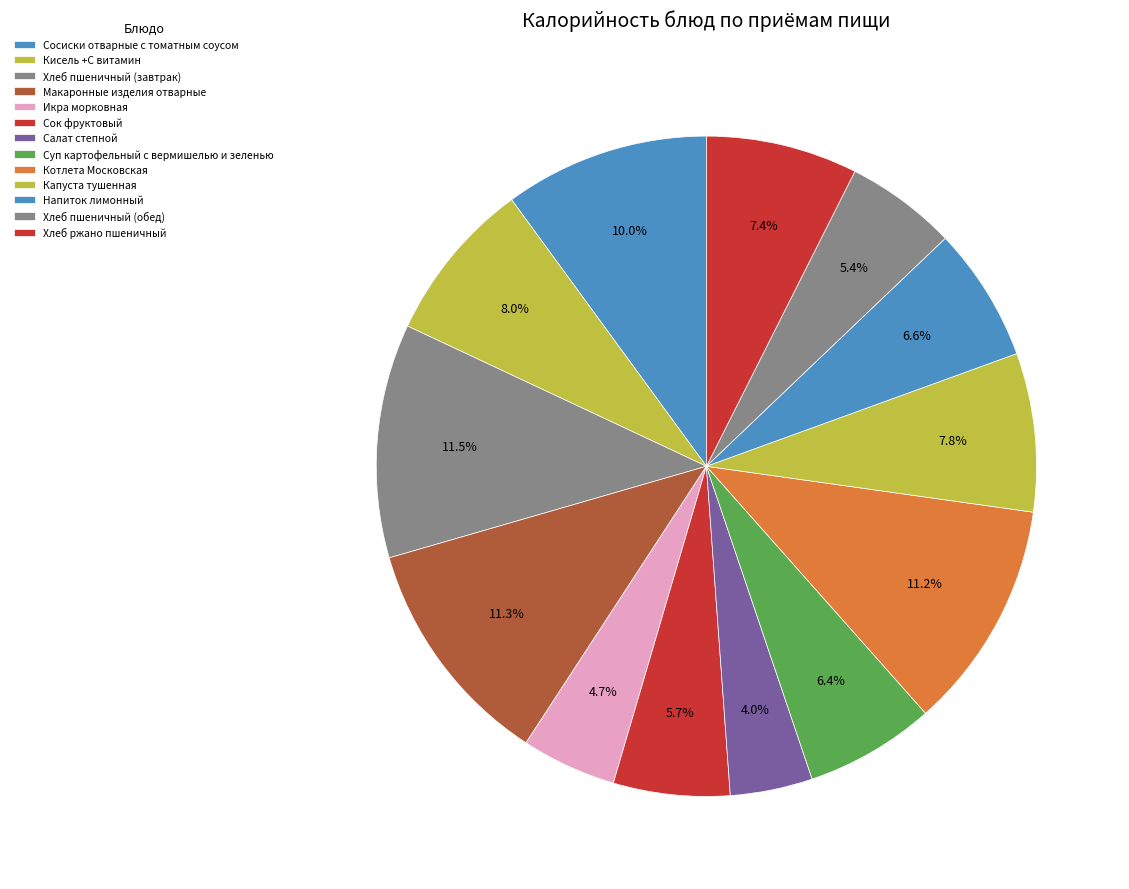

How much of the chart is everything except Капуста тушенная?

92.2%